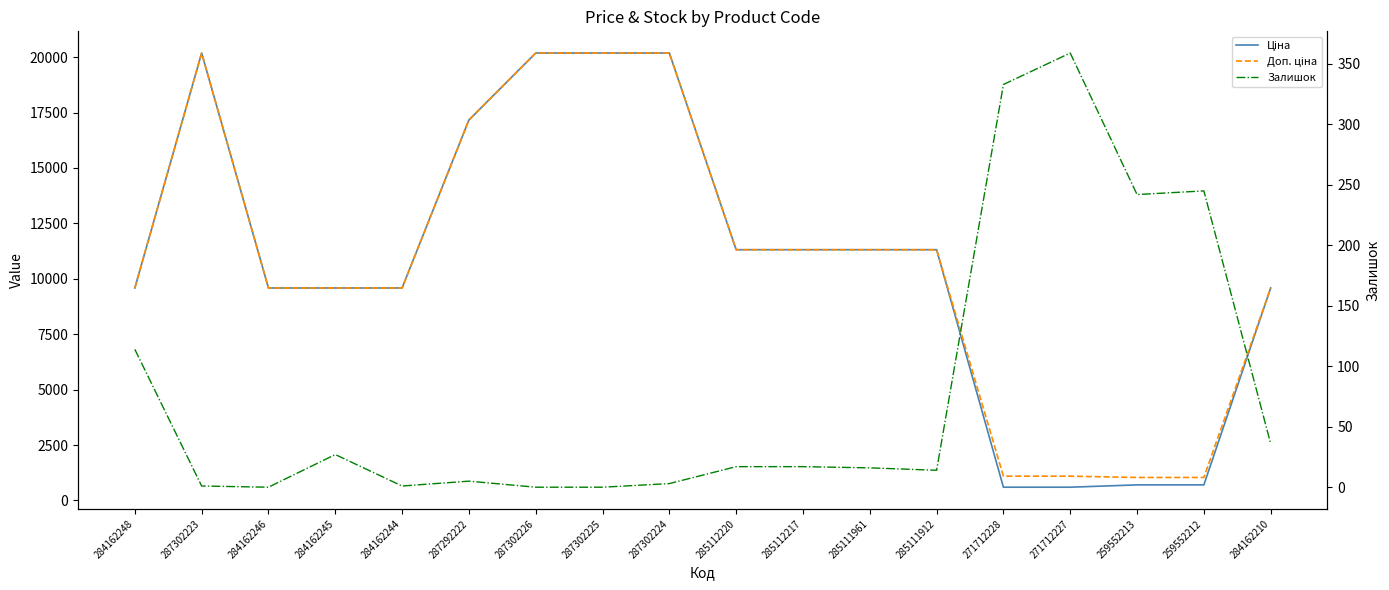

Reading right to left, list all the values displayed in this chart.

Ціна: 9585.4	701.4	701.4	596.5	596.5	11312.5	11312.5	11312.5	11312.5	20186.0	20186.0	20186.0	17165.0	9585.4	9585.4	9585.4	20186.0	9585.4
Доп. ціна: 9585.4	1036.0	1036.0	1093.7	1093.7	11312.5	11312.5	11312.5	11312.5	20186.0	20186.0	20186.0	17165.0	9585.4	9585.4	9585.4	20186.0	9585.4
Залишок: 36.0	245.0	242.0	359.0	333.0	14.0	16.0	17.0	17.0	3.0	0.0	0.0	5.0	1.0	27.0	0.0	1.0	114.0